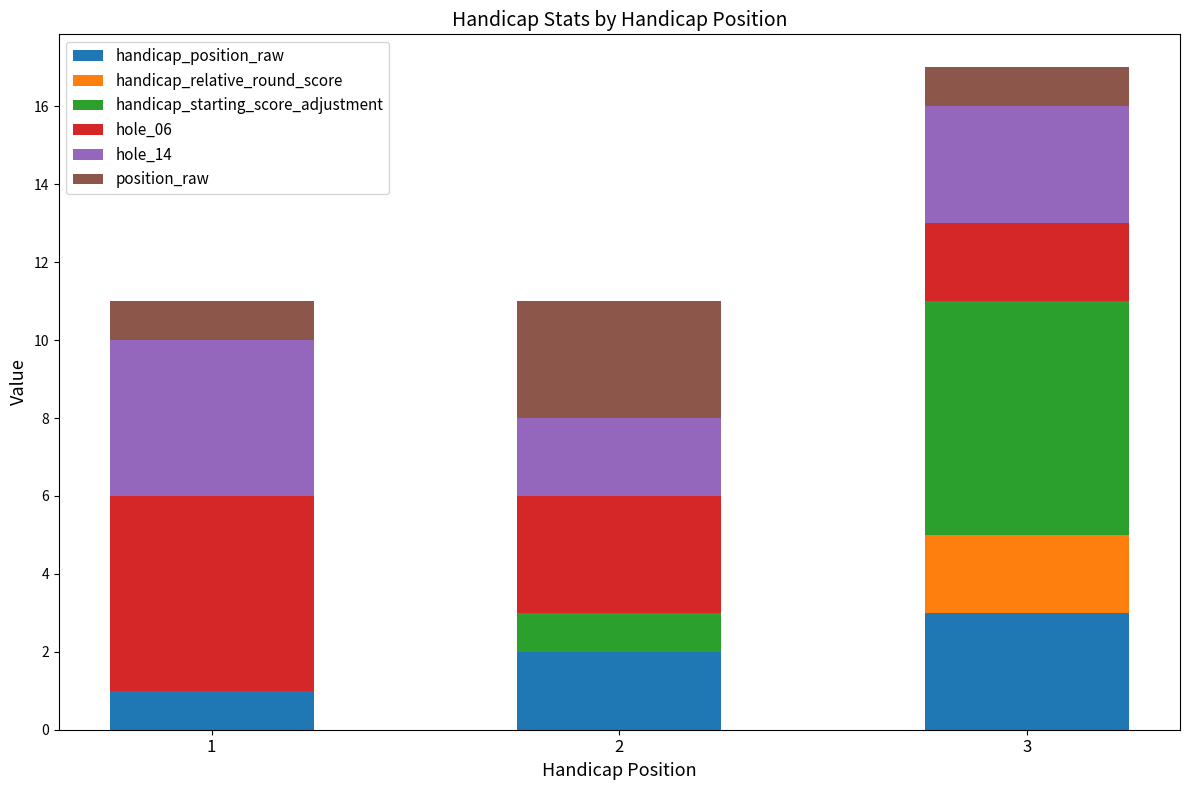

Rank the categories by position_raw value from highest to lowest.

2, 1, 3